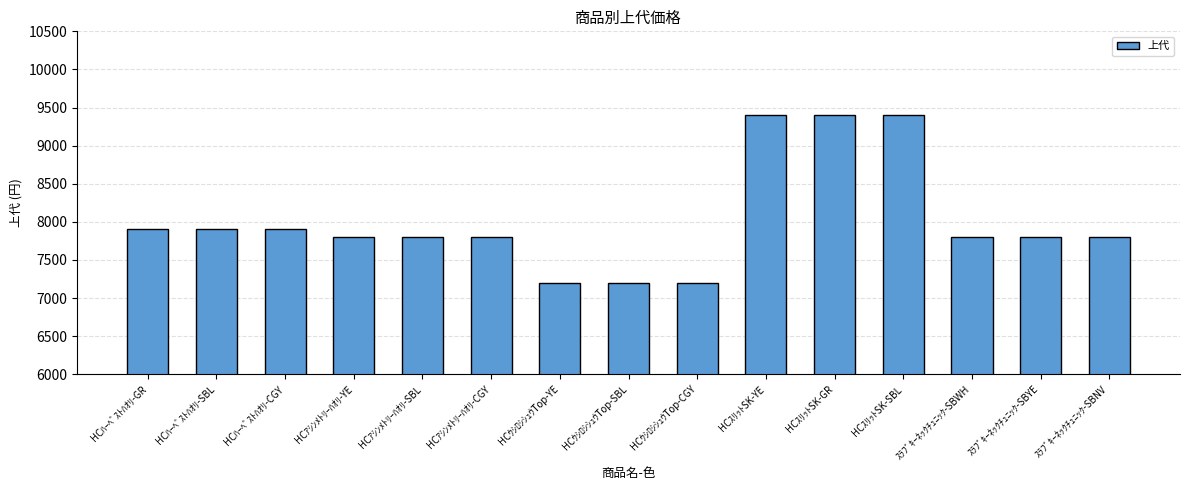

What is the label of the 4th bar from the right?

HCｽﾘｯﾄSK-SBL